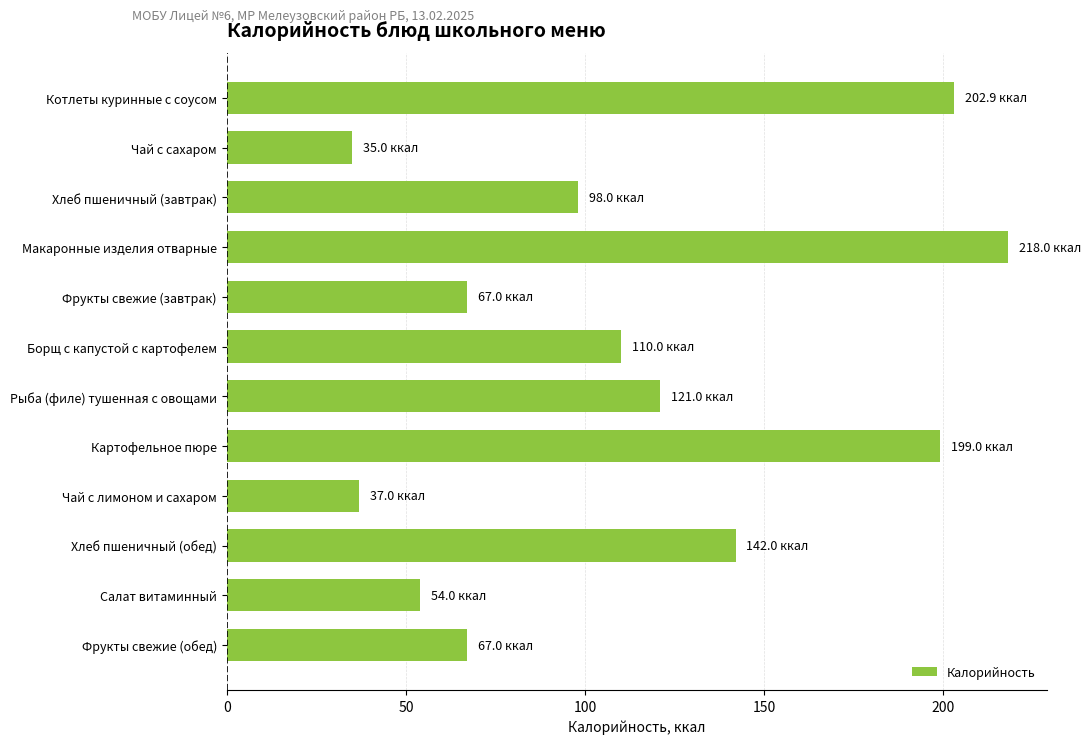

Is it true that the value at Хлеб пшеничный (обед) is 253.7?

False